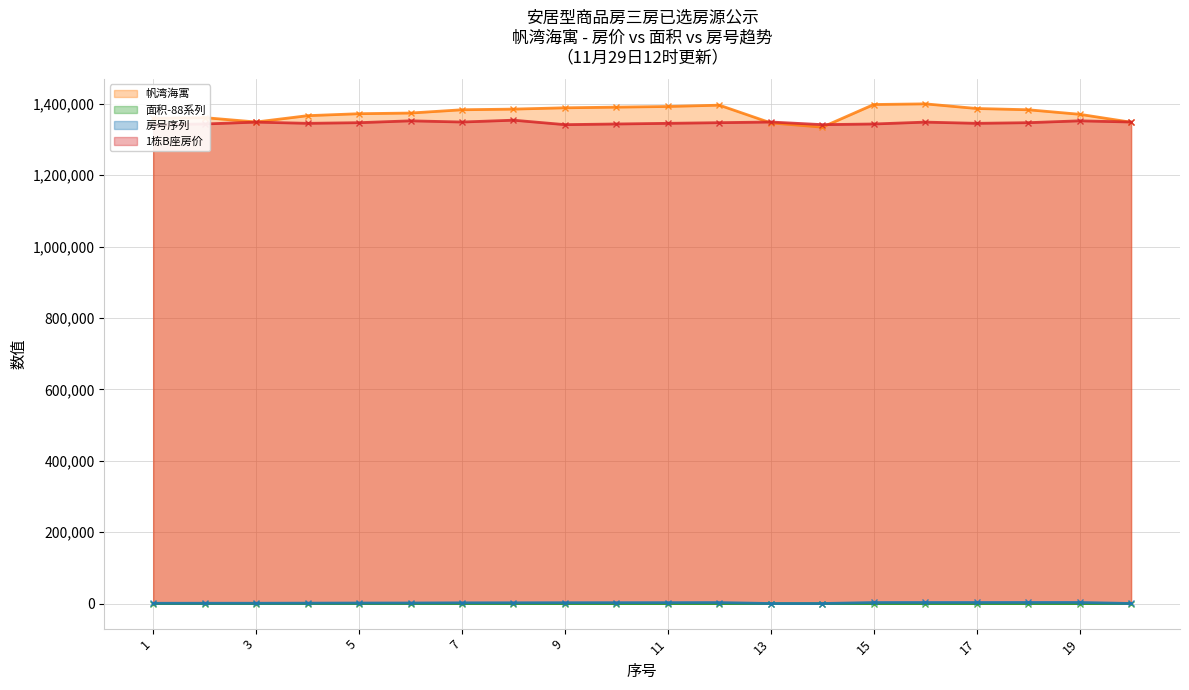

True or false: 帆湾海寓 has a value of 2129183.8 at 10.

False